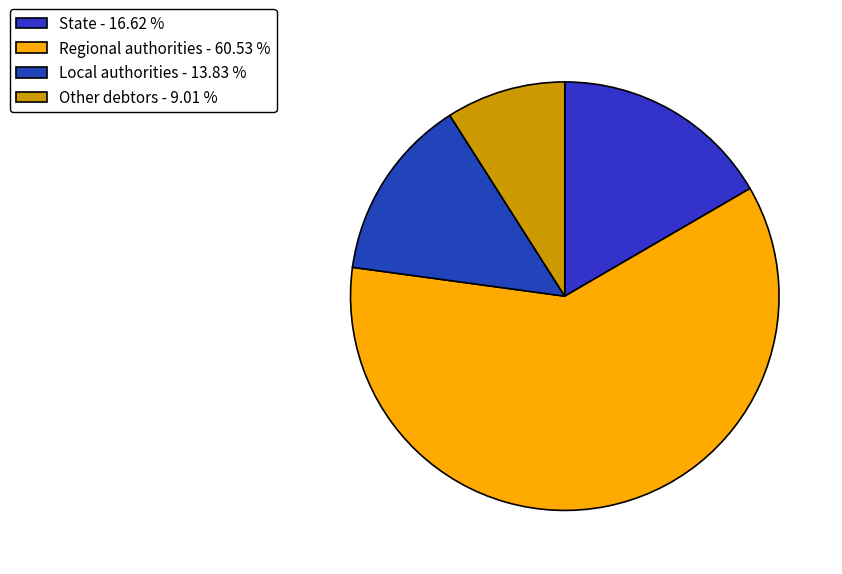

True or false: Regional authorities accounts for 61% of the total.

True